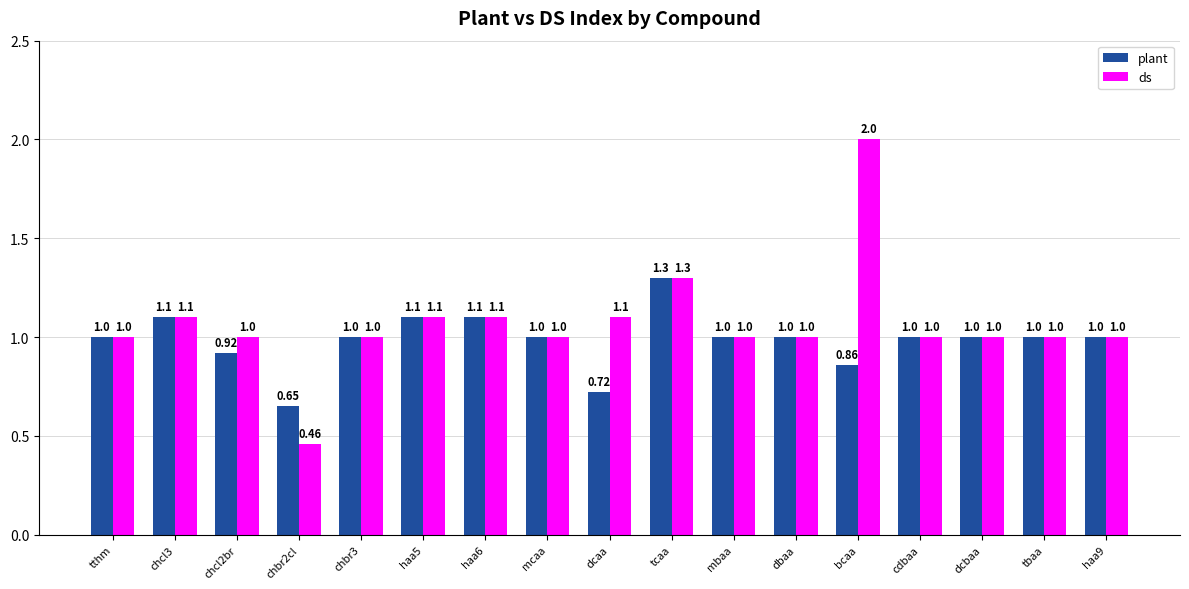

What is the difference between the maximum and minimum values in the ds series?

1.5